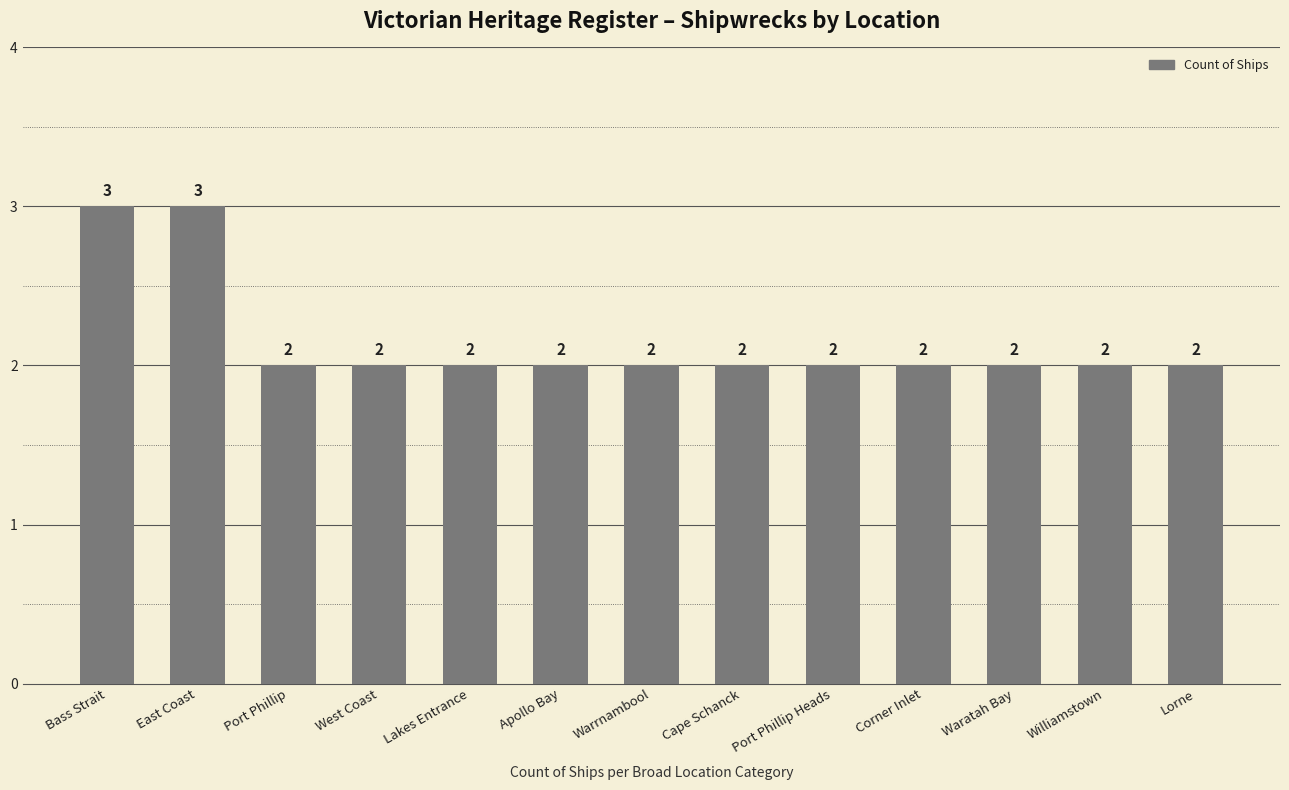

What is the change in value from Bass Strait to Corner Inlet?

-1